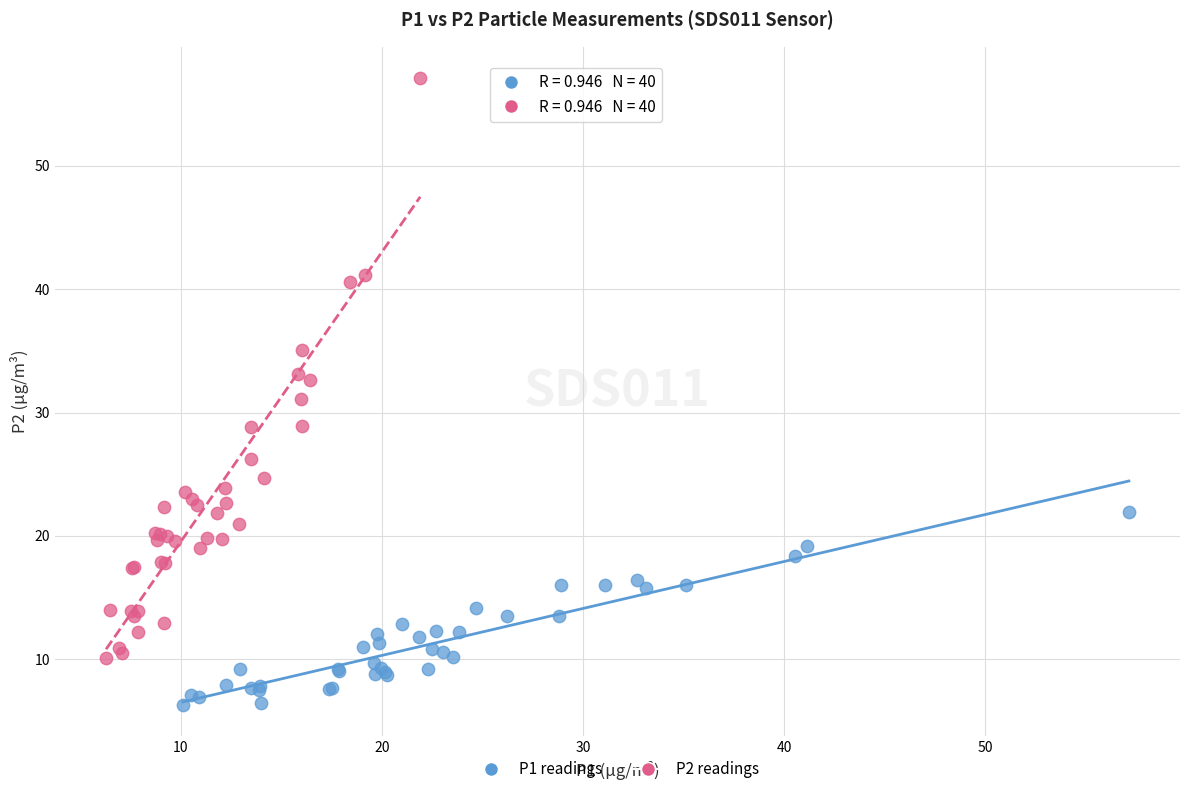

Which series has the largest Y range (max minus min)?

P2 readings